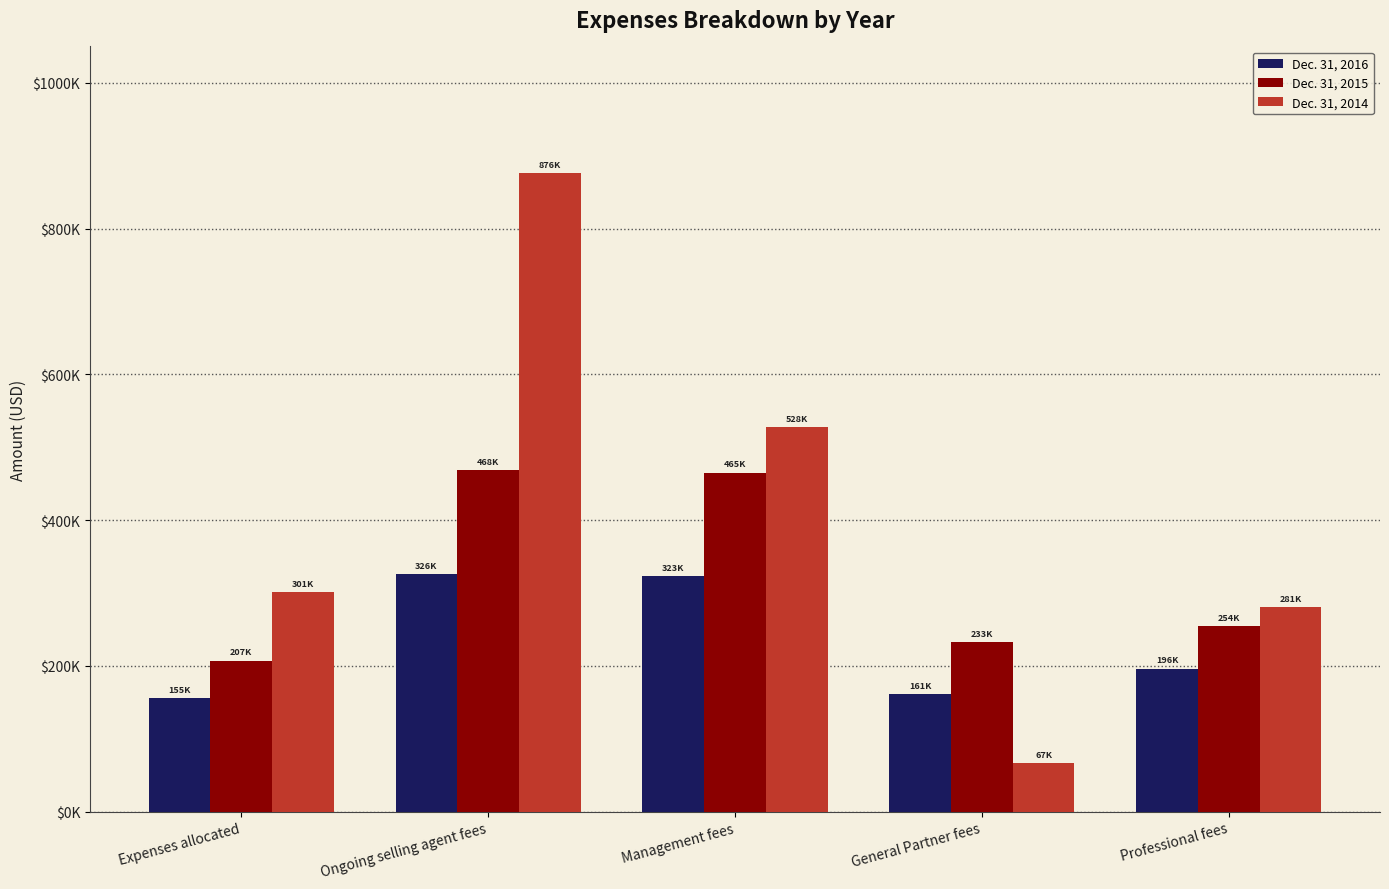

Which series has the largest total across all categories?

Dec. 31, 2014